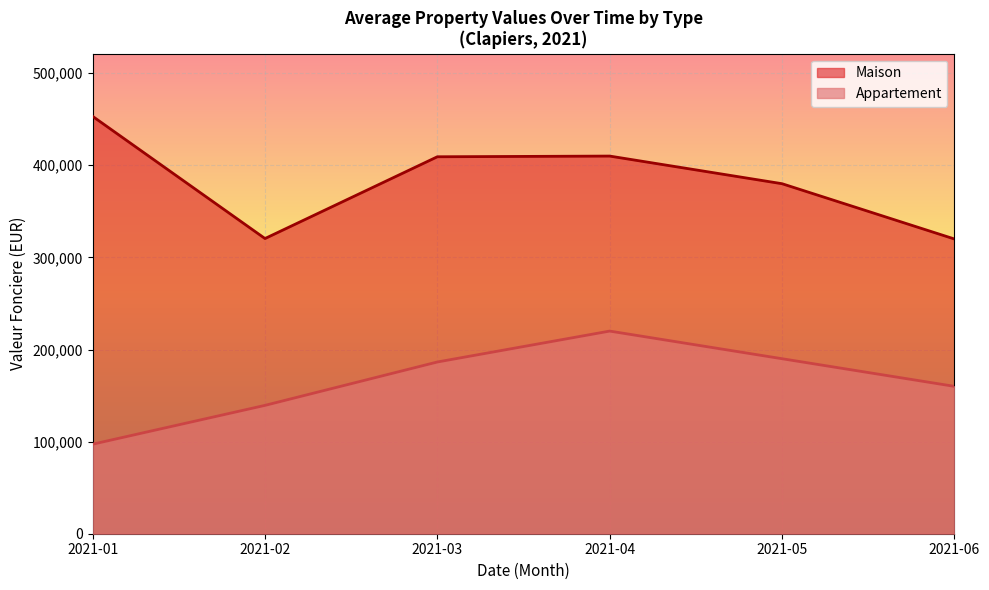

Is the value of Appartement at 2021-01 greater than the value of Maison at 2021-05?

No